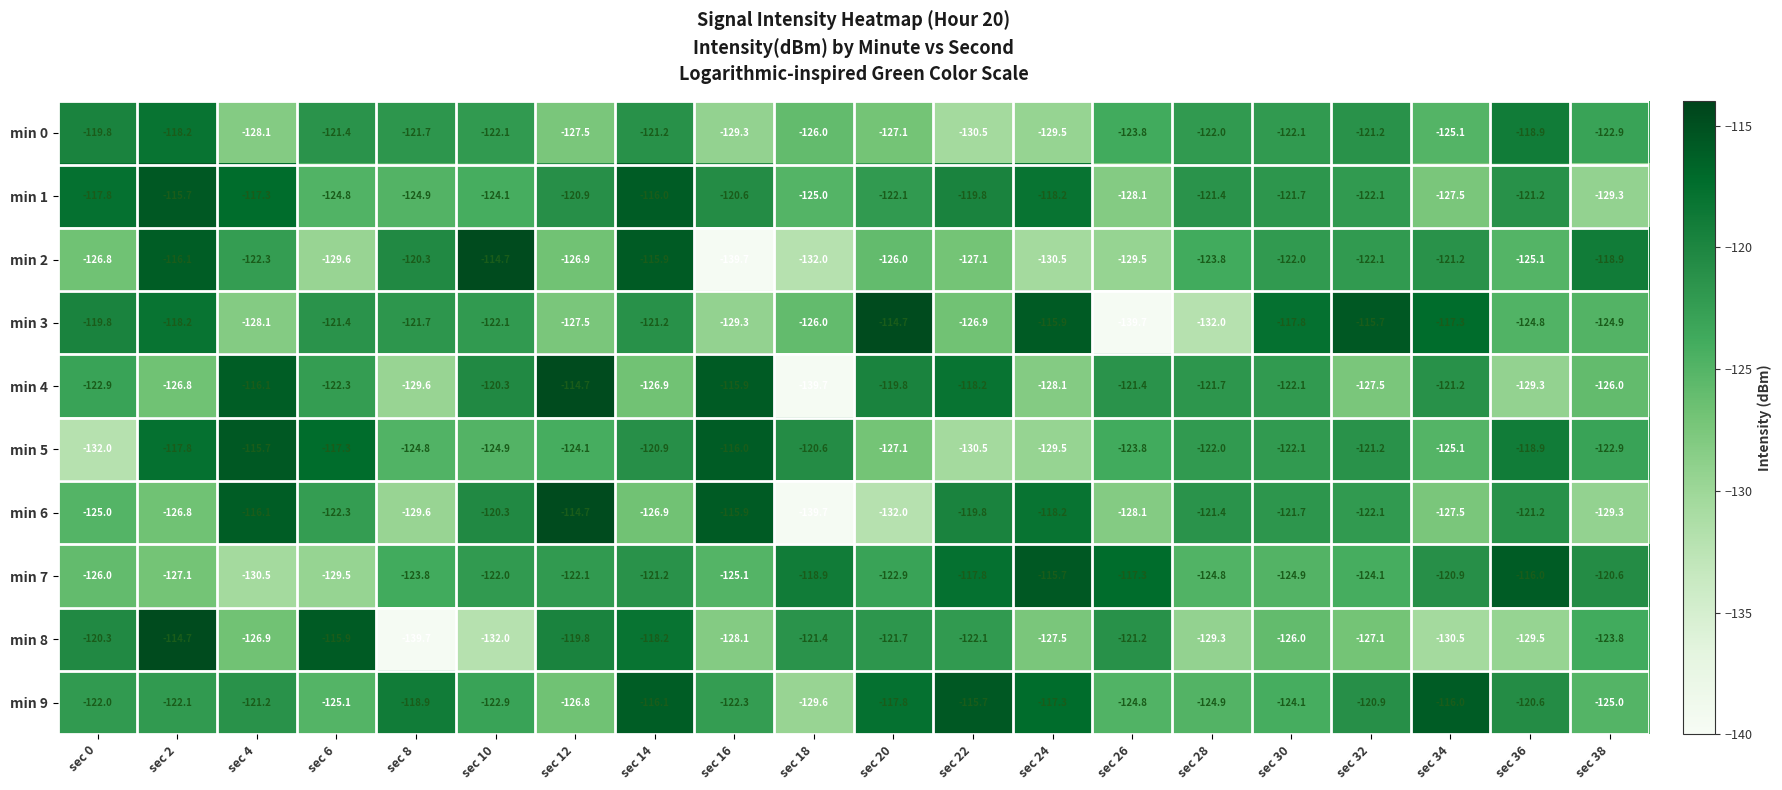

What is the sum of the min 3 values at sec 14 and sec 8?

-242.9